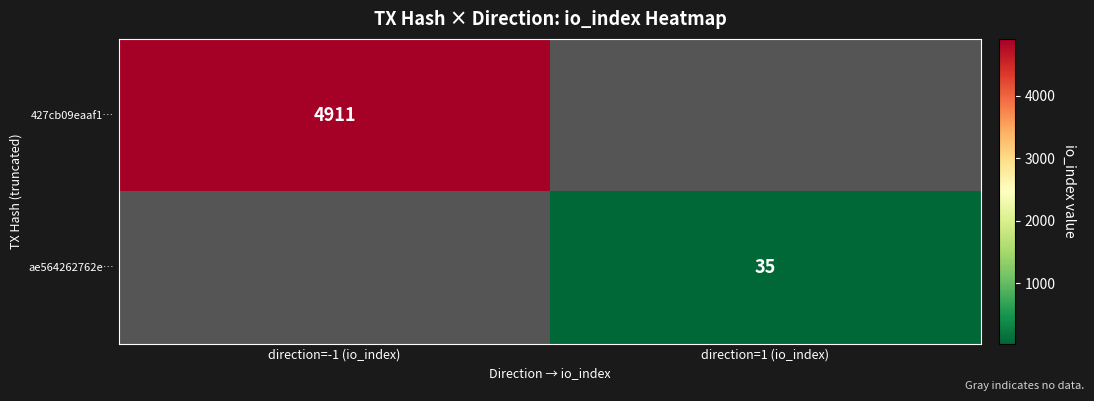

Which category has the highest value in the ae564262762e… series?

direction=-1 (io_index)